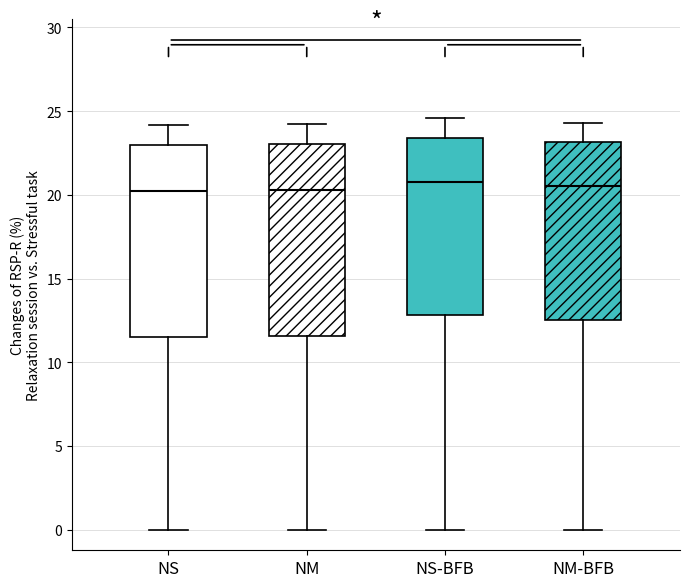

Where is the lower edge of the box for NM-BFB on the y-axis? The values are not printed on the chart, so give them approximately, as read against the axis.

12.5